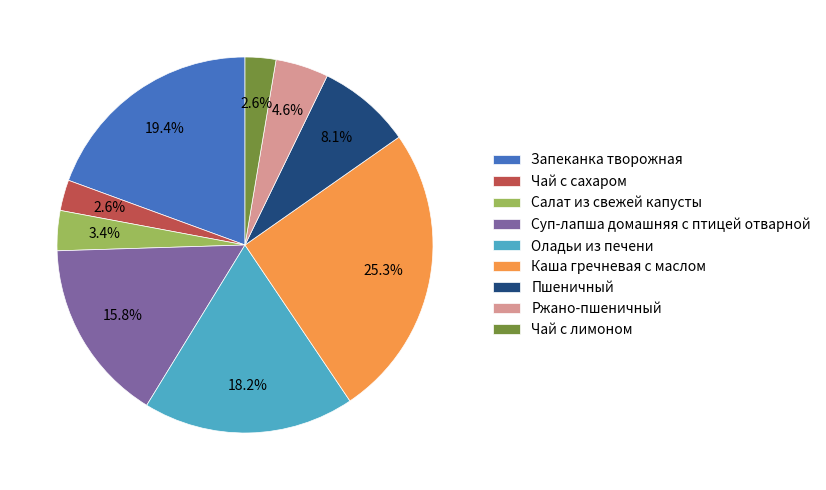

How many slices are in this pie chart?

9